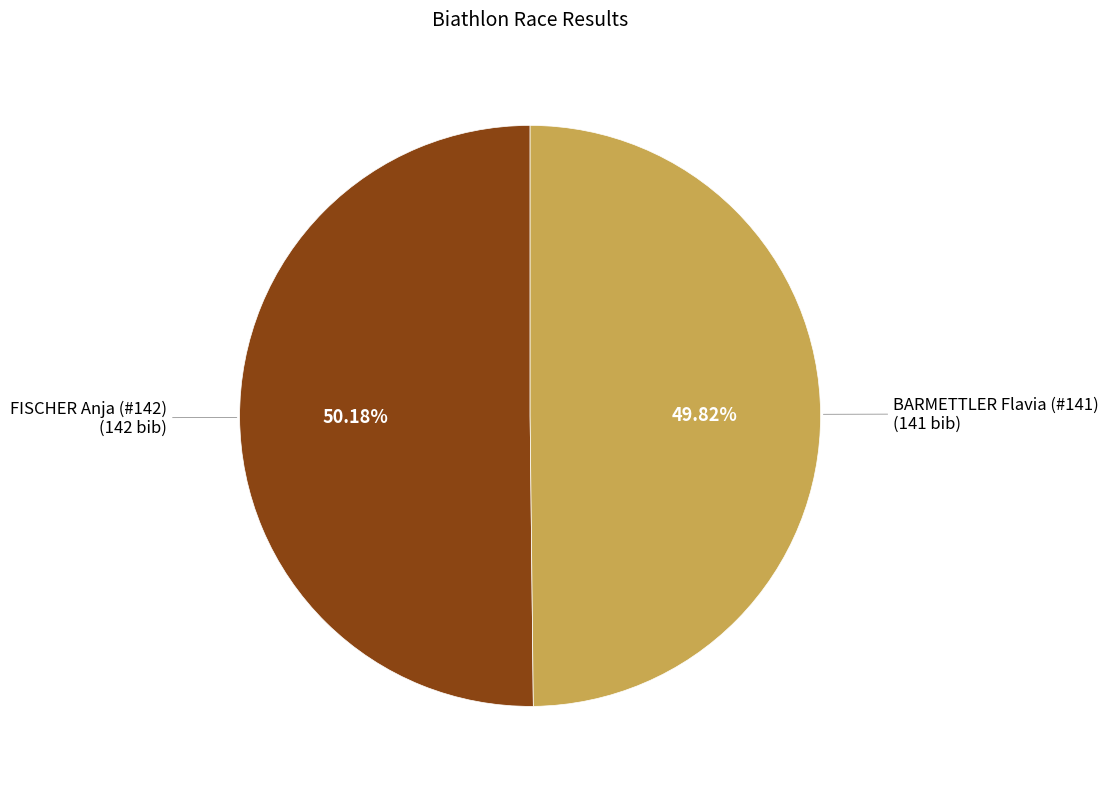

Is there a majority slice in this chart?

Yes